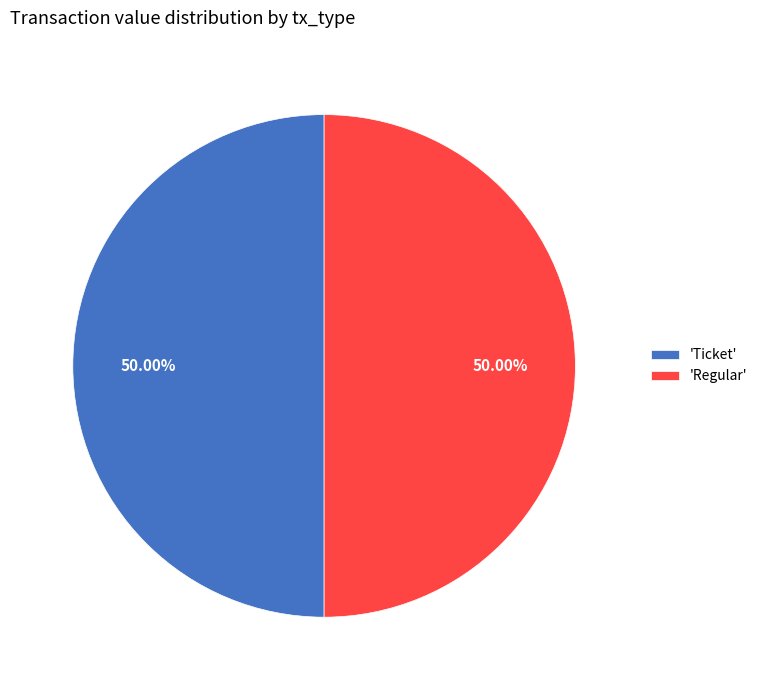

Is the sum of 'Ticket' and 'Regular' greater than half?

Yes